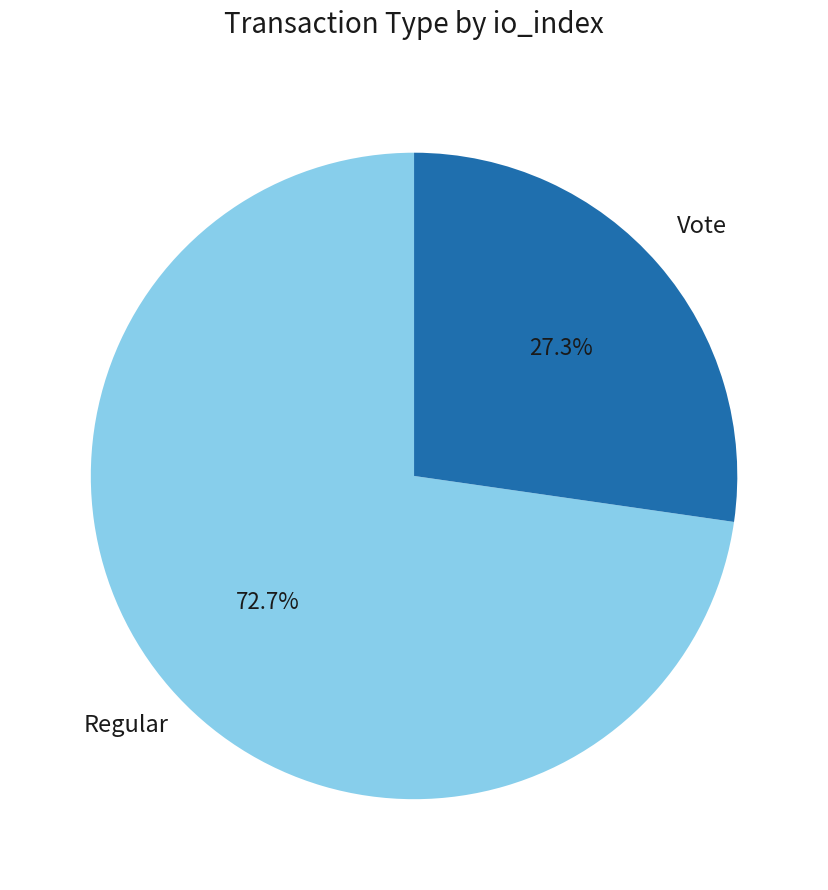

Is Vote the majority of the pie?

No